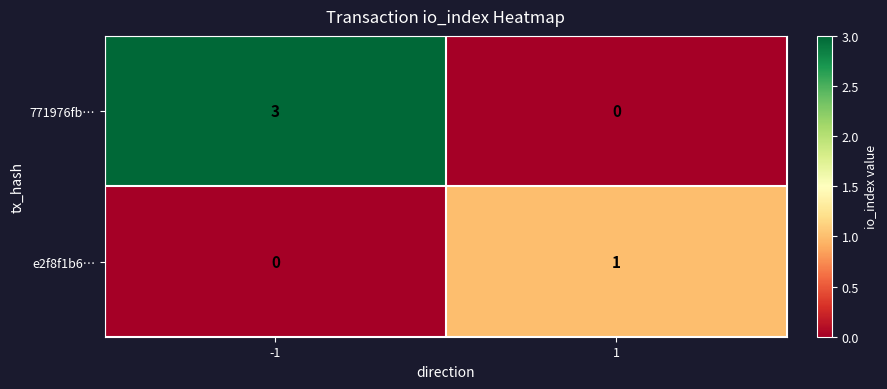

Which series changed the most between -1 and 1?

771976fb…